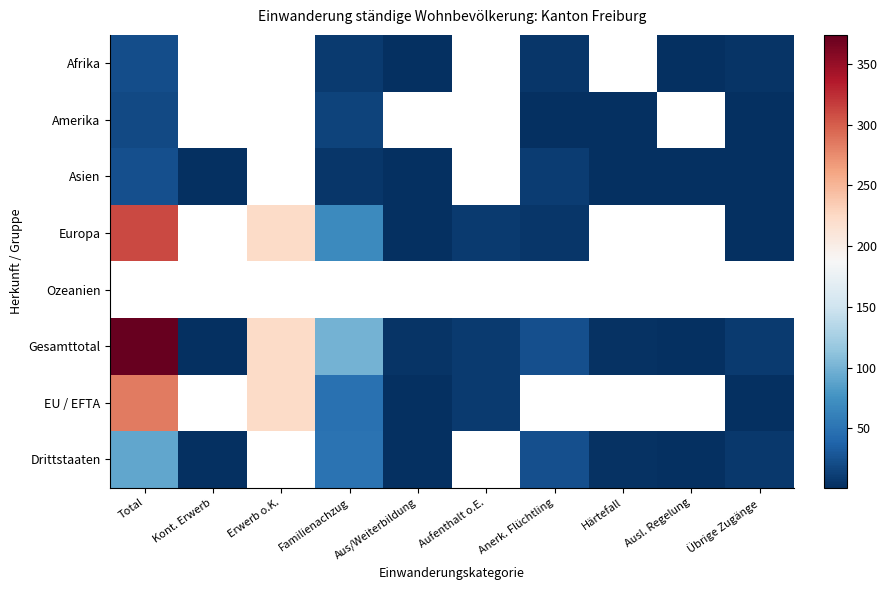

How many series are shown in this chart?

8